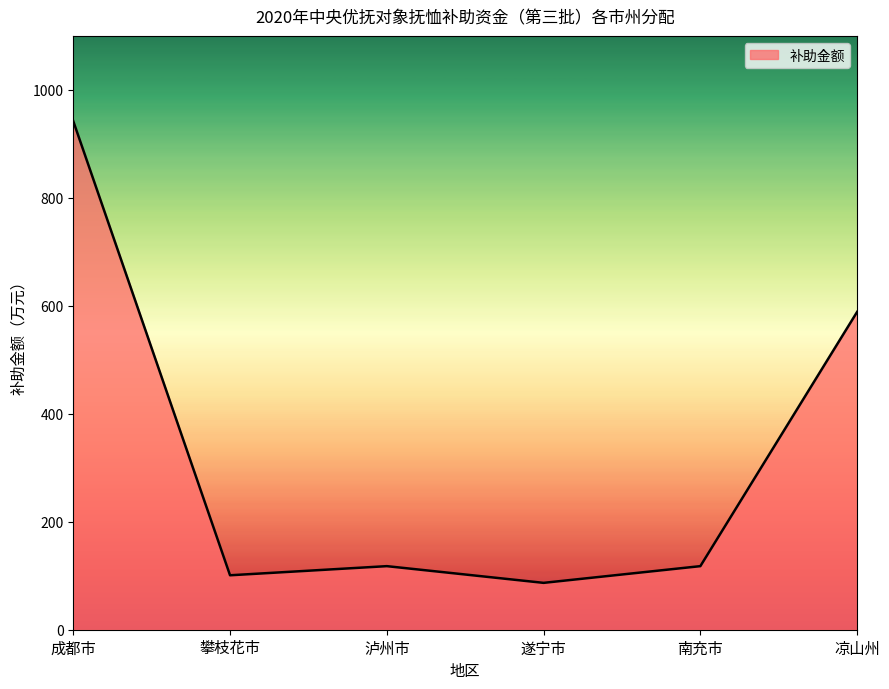

Which label corresponds to the largest value in the chart?

成都市